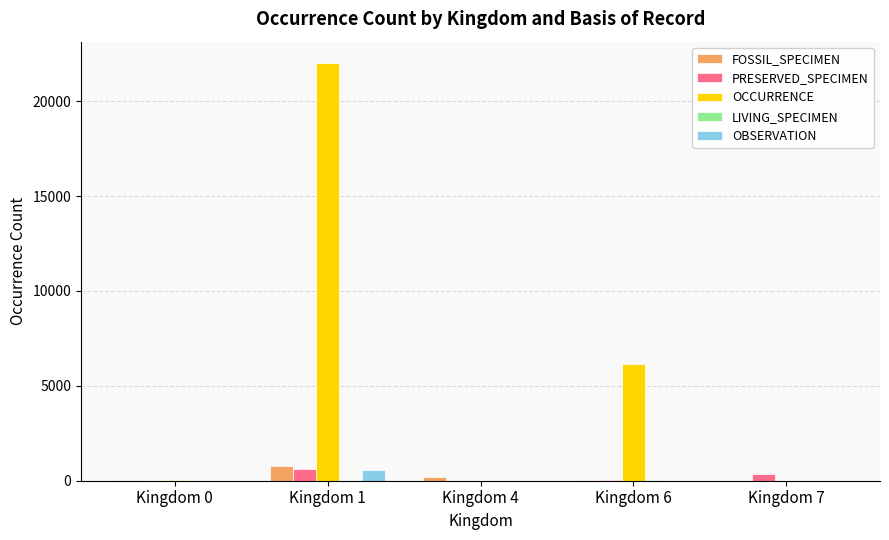

What is the sum of all FOSSIL_SPECIMEN values?

1015